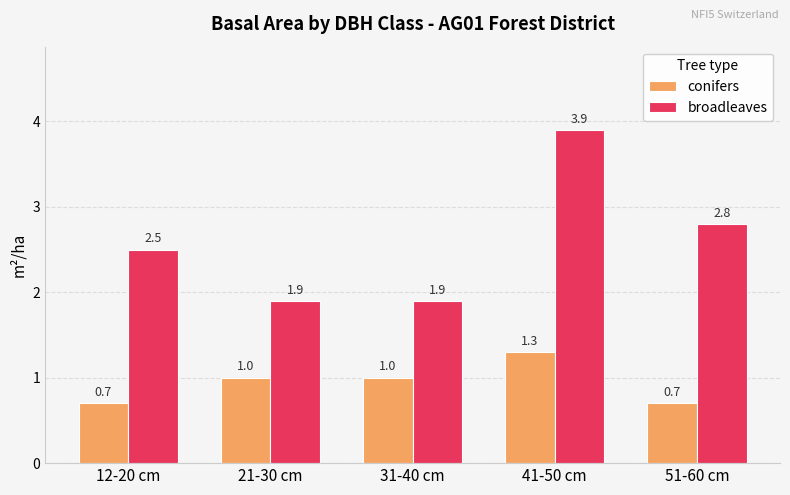

Rank the series by their average value, from lowest to highest.

conifers, broadleaves